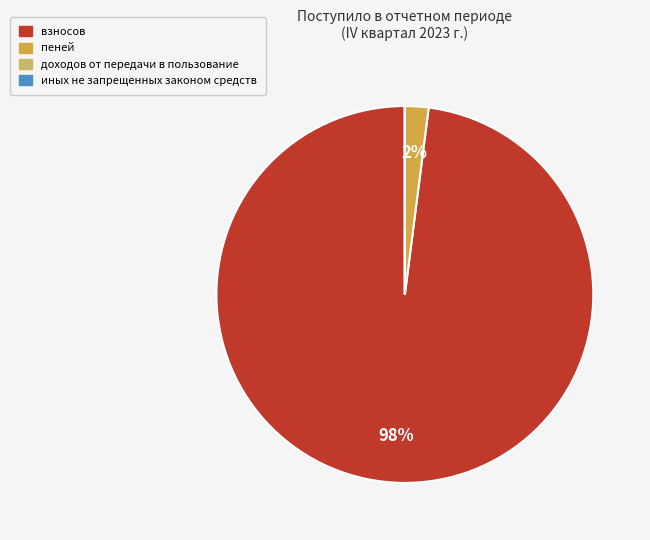

Is there any slice that represents more than half of the pie?

Yes